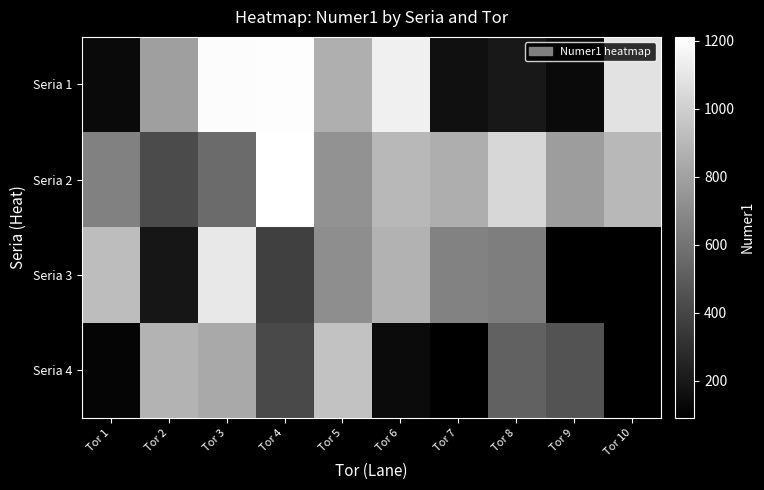

Rank the categories by Seria 3 value from lowest to highest.

Tor 2, Tor 4, Tor 8, Tor 7, Tor 5, Tor 6, Tor 1, Tor 3, Tor 9, Tor 10